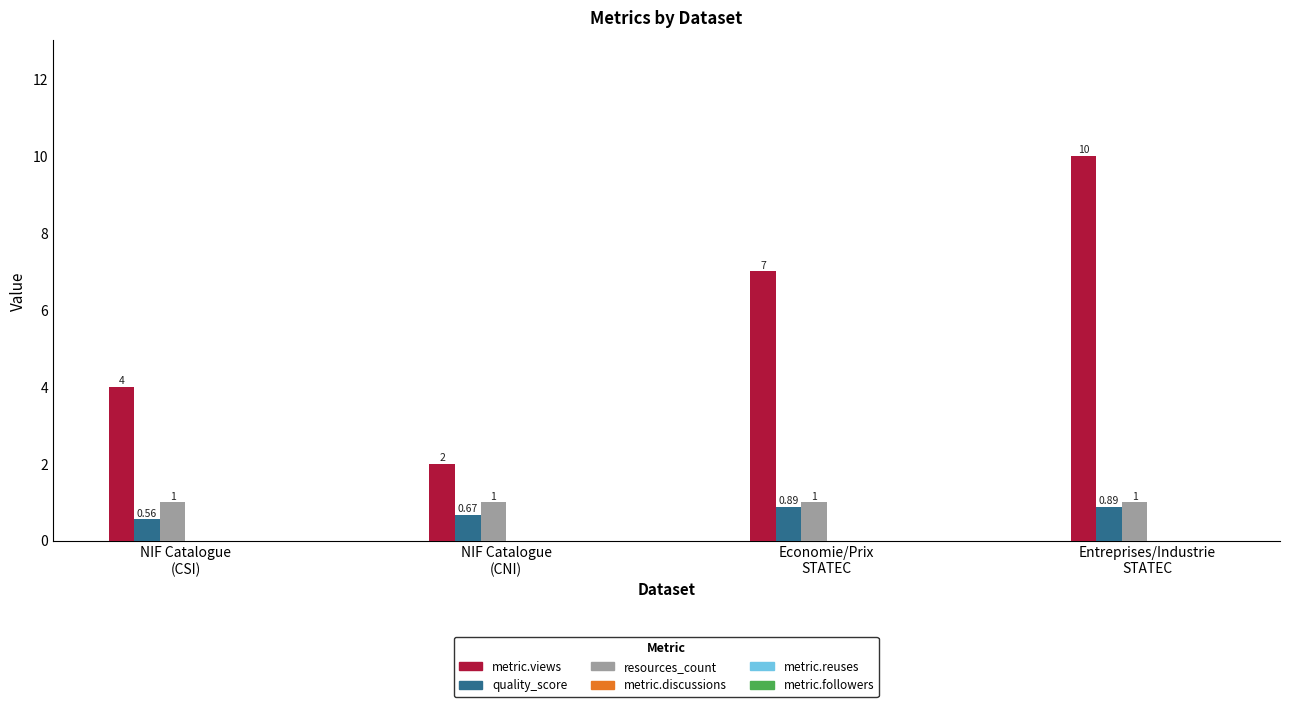

What position from the right is Entreprises/Industrie
STATEC?

1